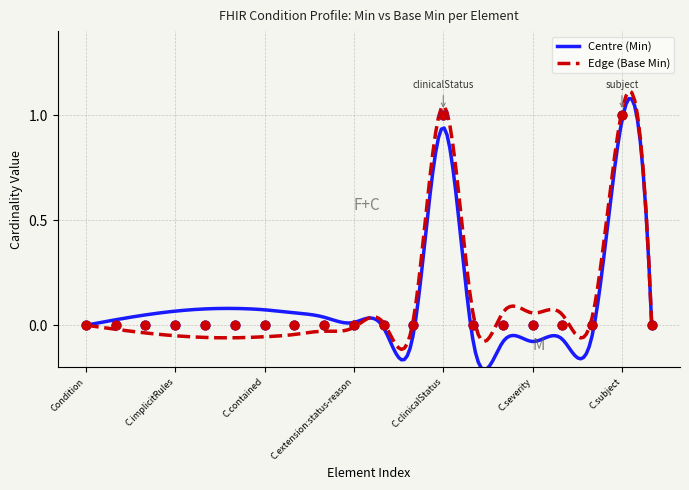

At how many categories does at least one series exceed 0?

2